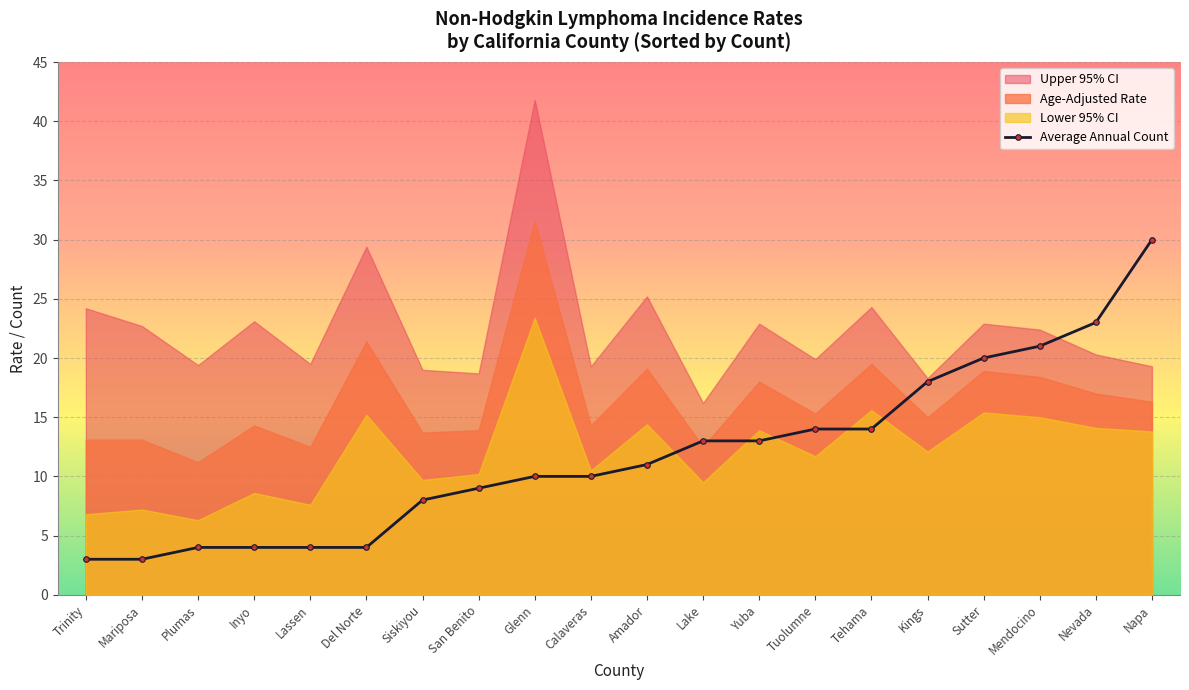

Which series has the largest range (max minus min)?

Average Annual Count